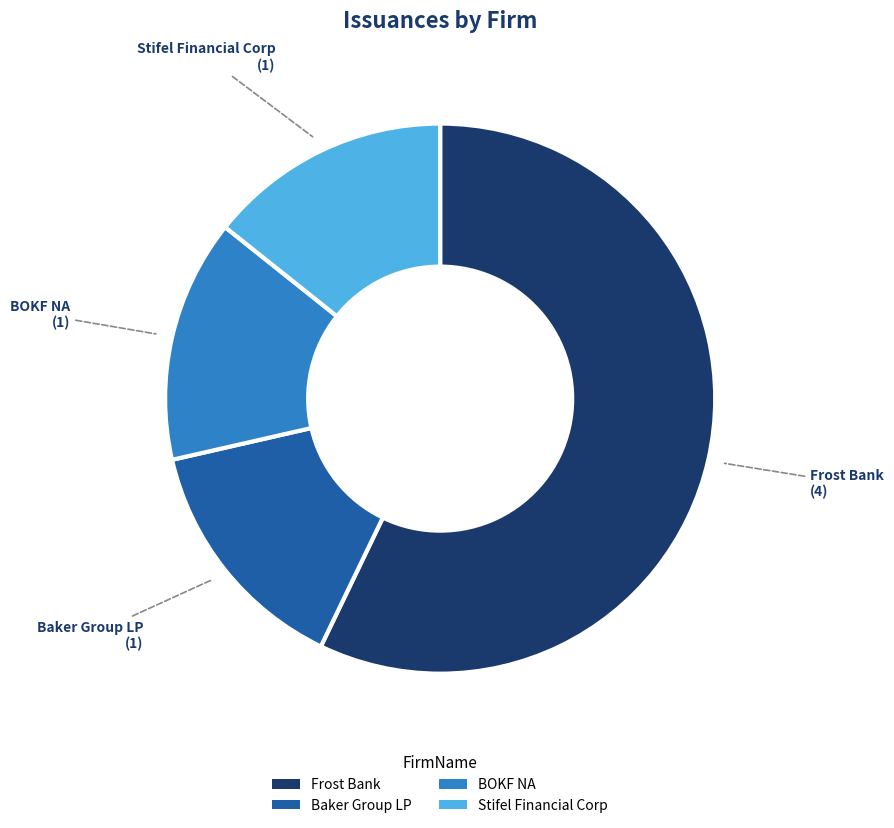

Is it true that Frost Bank is 57% of the pie?

True